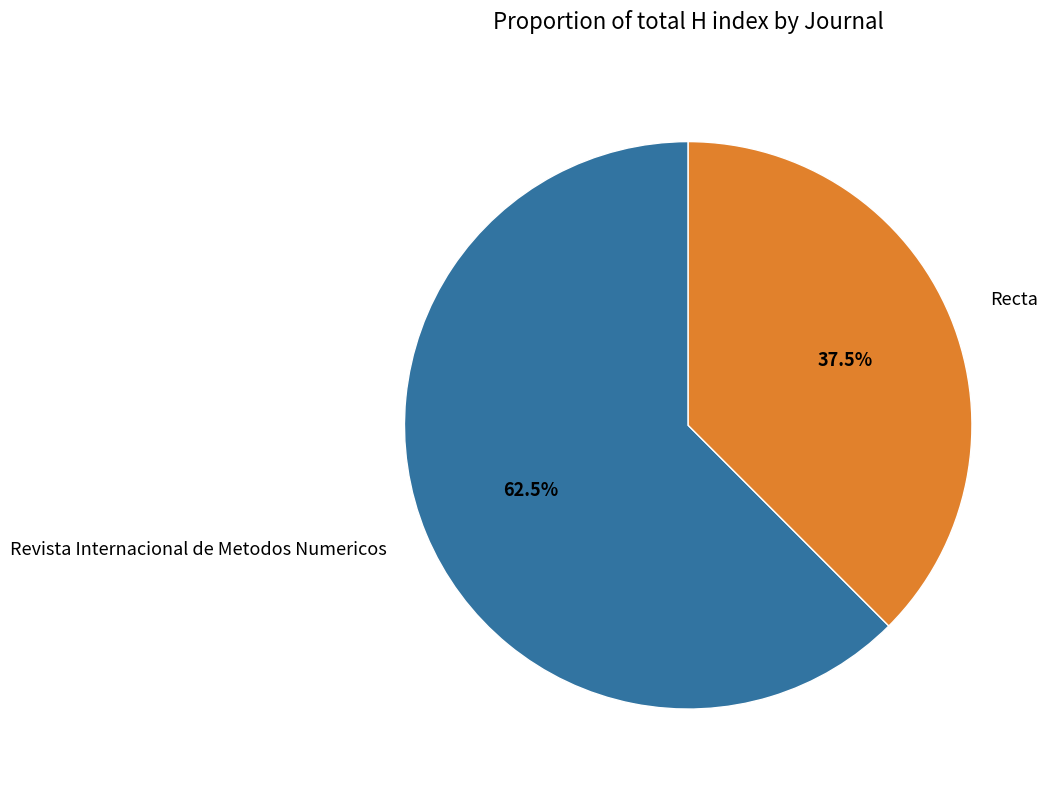

How many segments does this pie chart have?

2